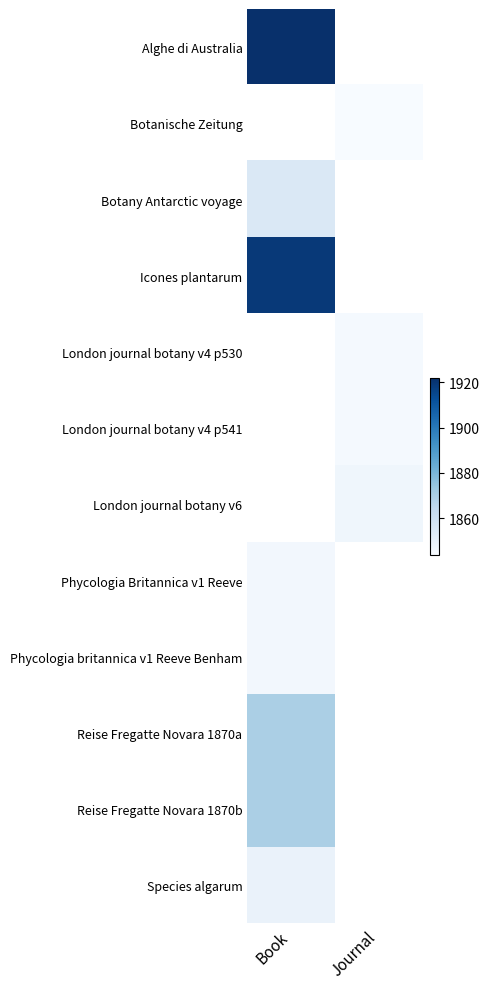

Which category has the highest value in the Species algarum series?

Book